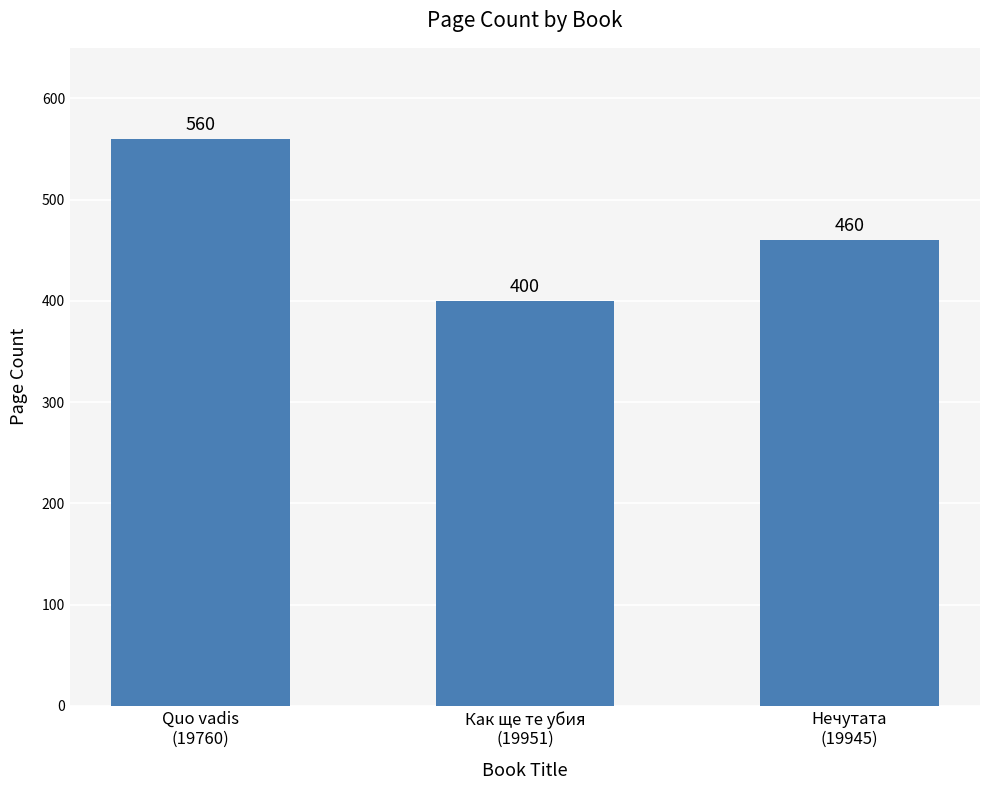

How many values are below 460?

1